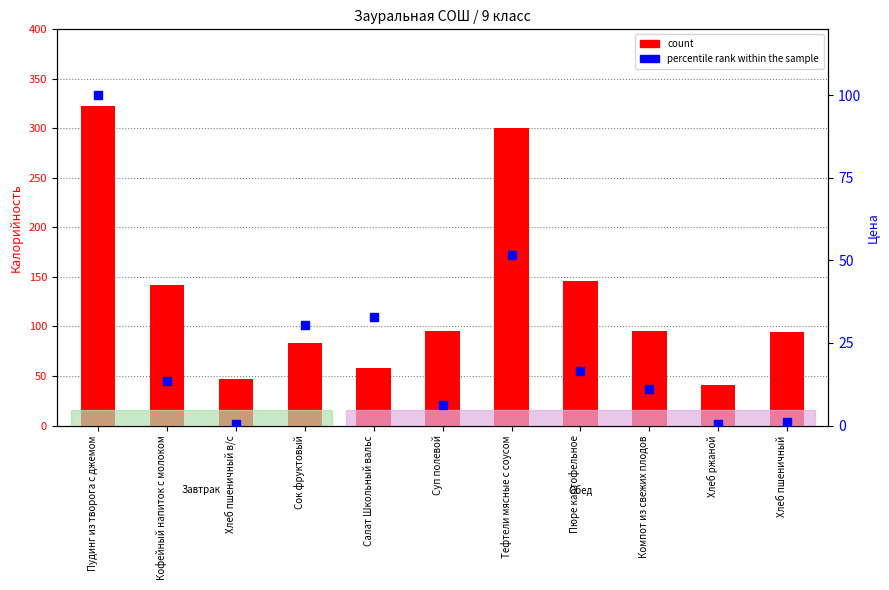

Which series has the largest total across all categories?

count